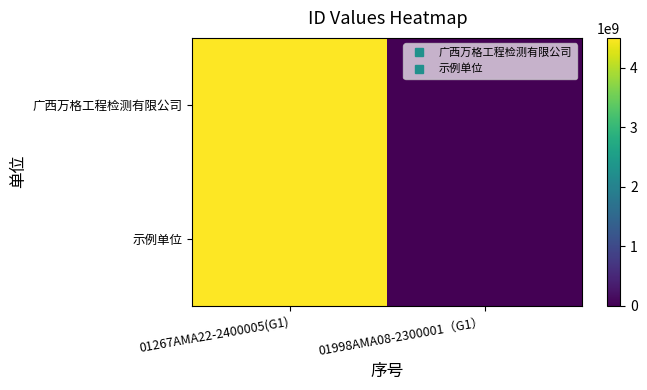

List the series in order of their peak value, lowest first.

示例单位, 广西万格工程检测有限公司